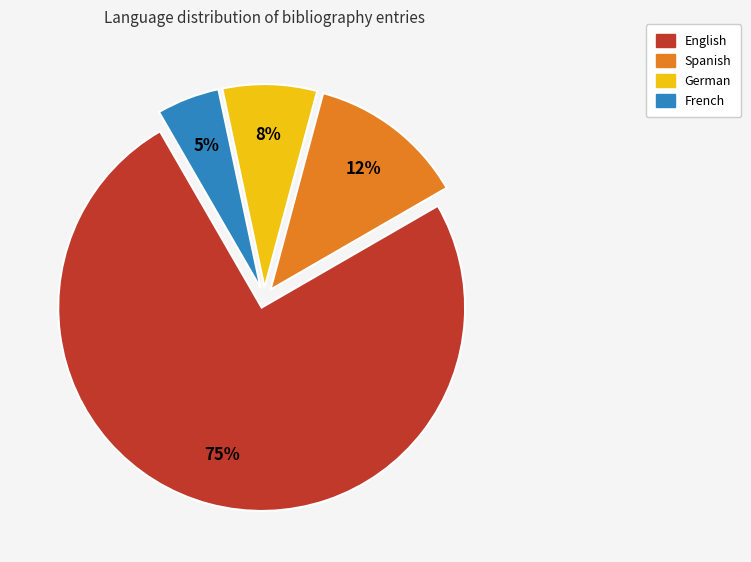

Is there a majority slice in this chart?

Yes